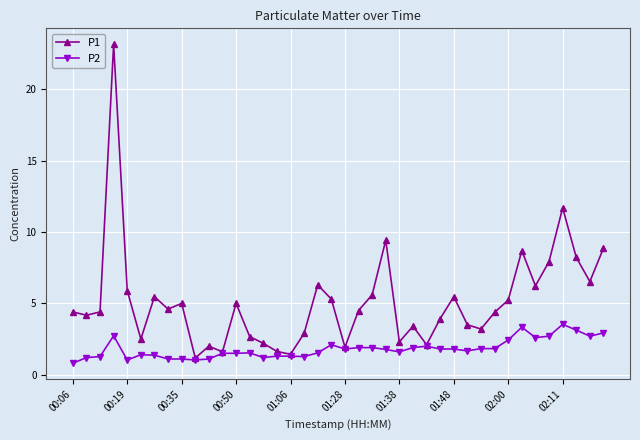

True or false: P2 has more than 0 interior local peaks.

True